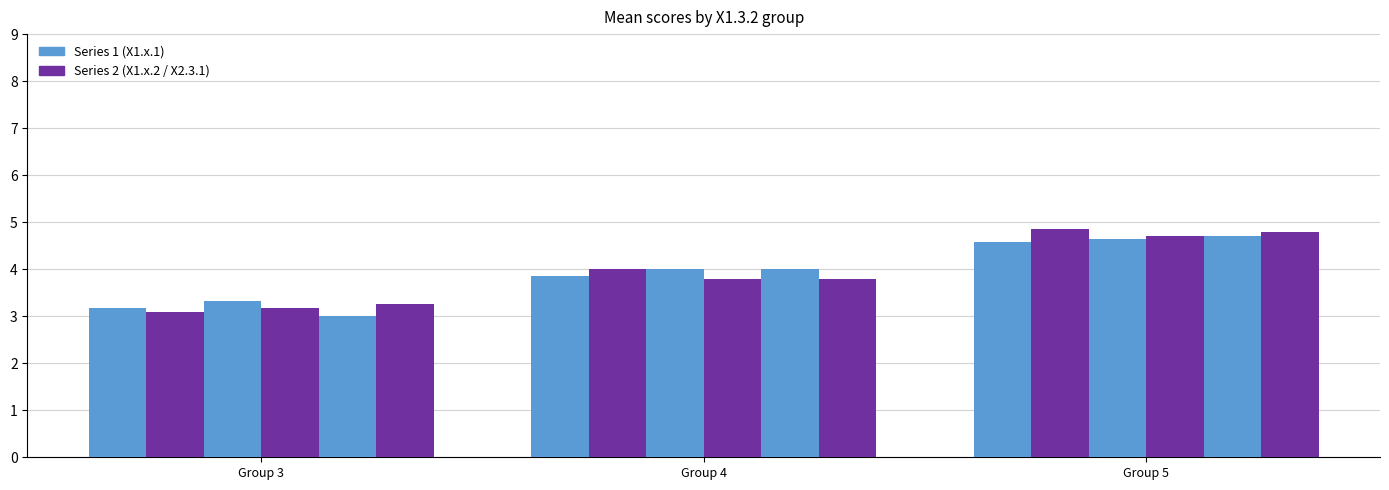

The value of X1.3.1 at Group 5 is 4.7. True or false?

True